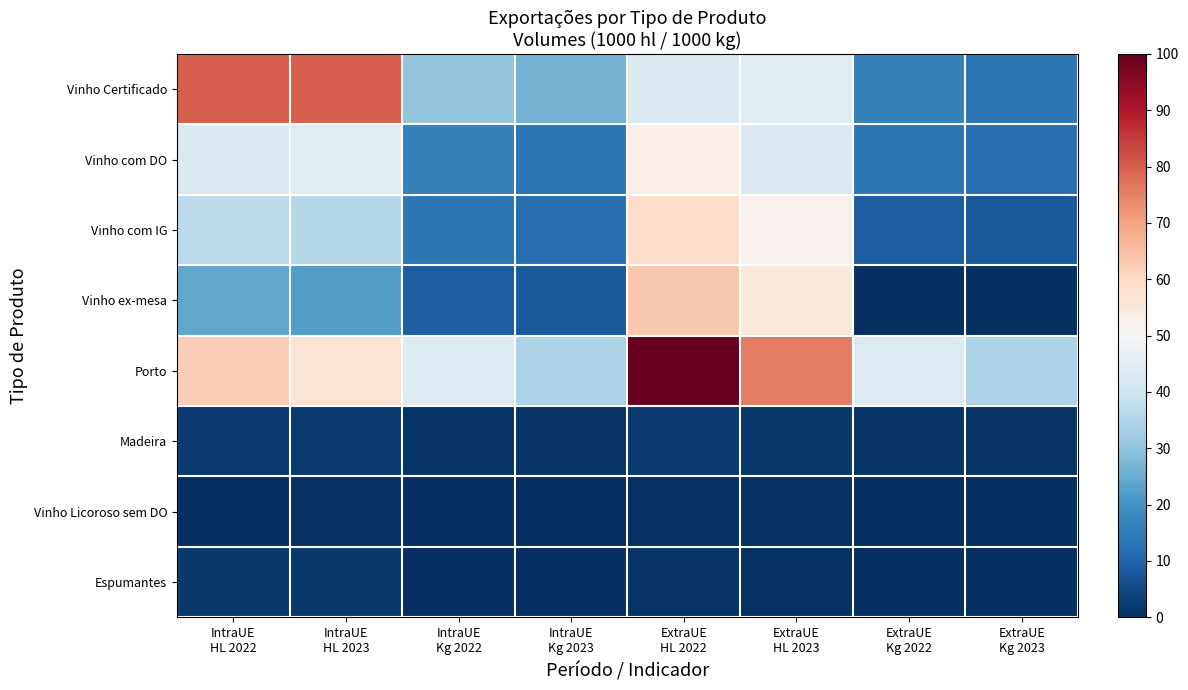

Which has a higher value, IntraUE
HL 2023 or IntraUE
Kg 2022?

IntraUE
HL 2023